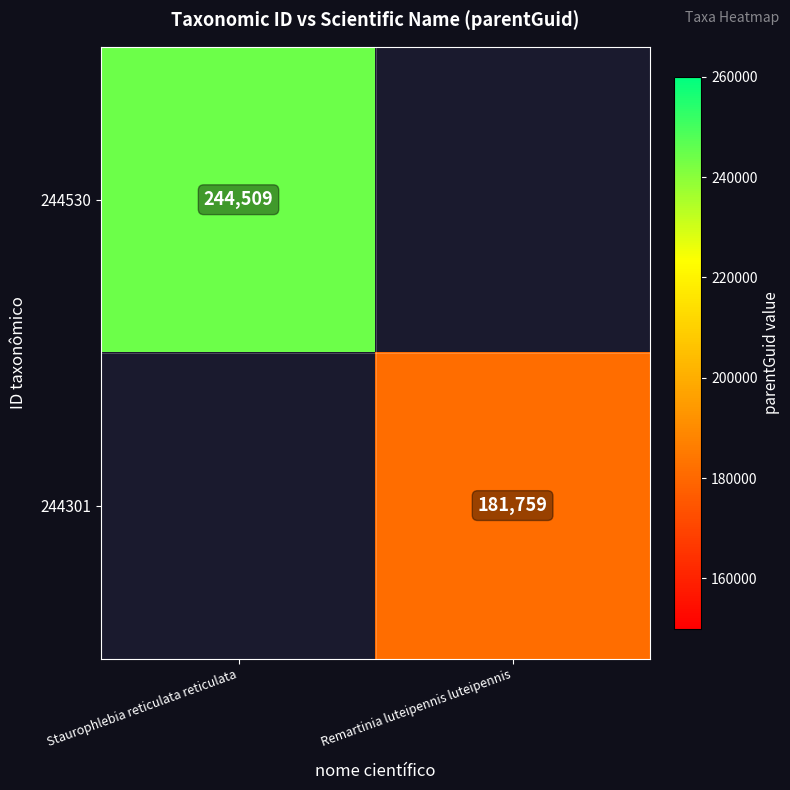

Is it true that 244301 equals 120412 at Remartinia luteipennis luteipennis?

False